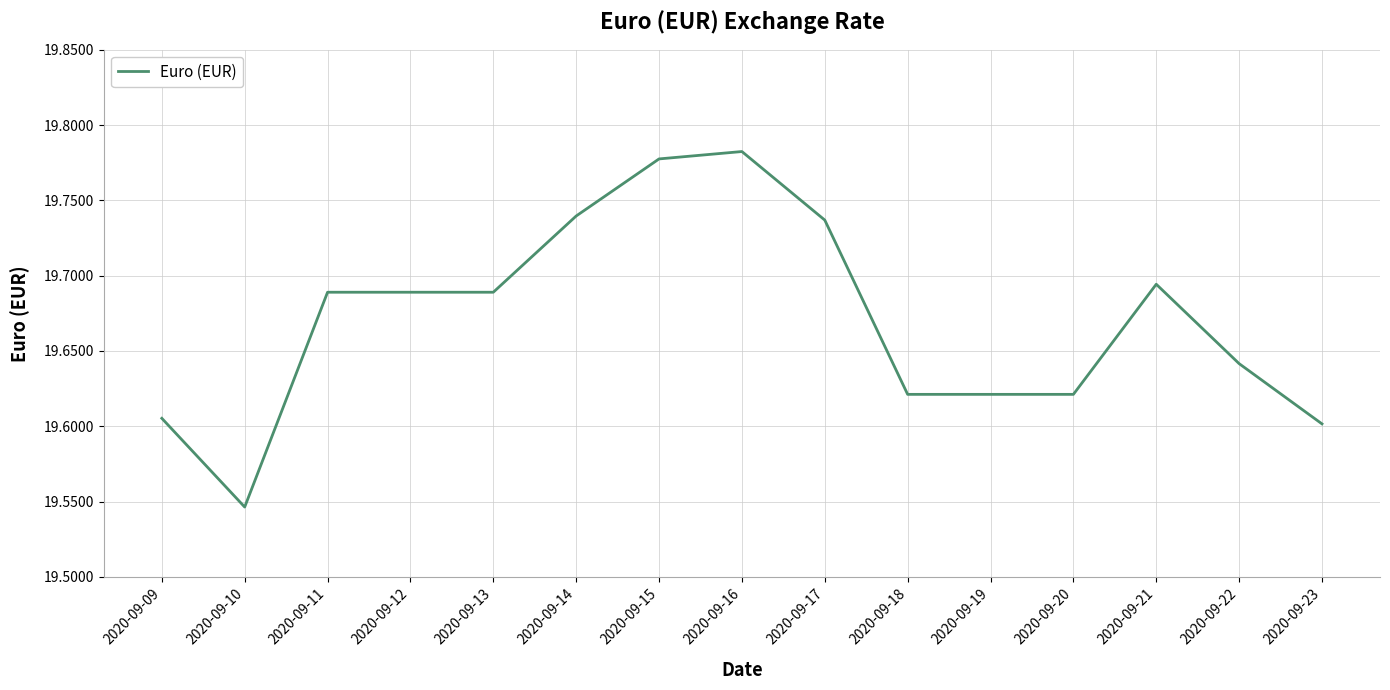

What is the sum of the values at 2020-09-14 and 2020-09-15?

39.5